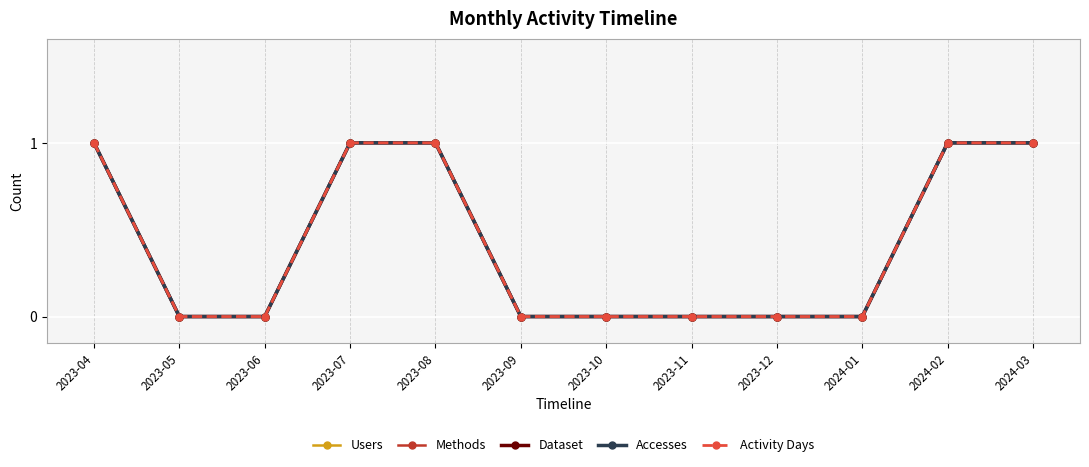

Is the value of Accesses at 2023-11 greater than the value of Dataset at 2023-08?

No